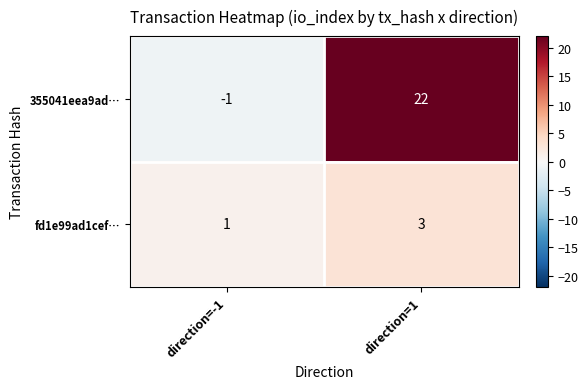

Which series changed the most between direction=-1 and direction=1?

355041eea9ad…